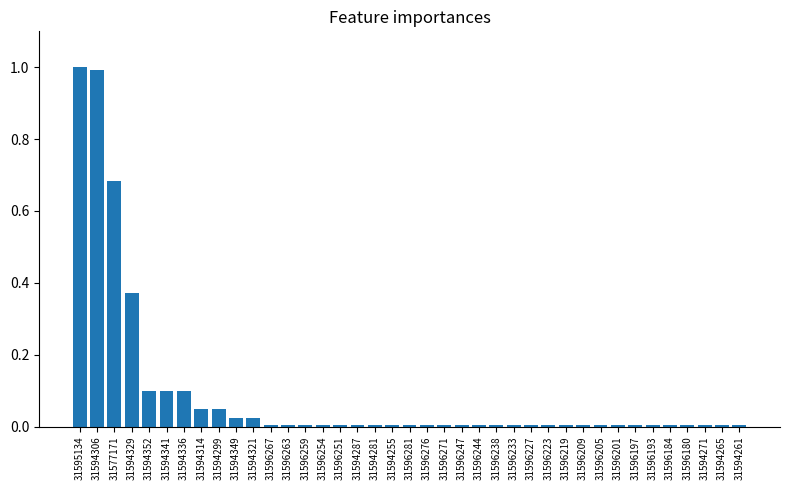

What is the maximum value shown in the chart?

1.0